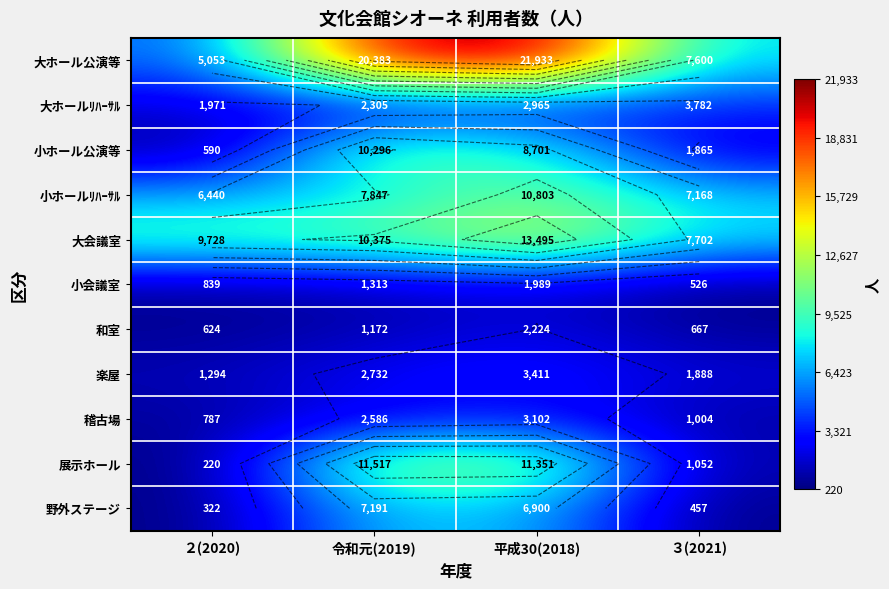

What is the sum of all 和室 values?

4687